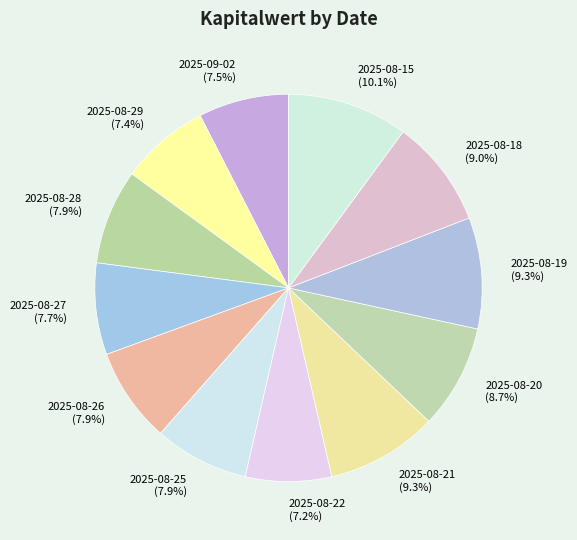

What is the ratio of the value at 2025-08-28 to the value at 2025-08-18?

0.9